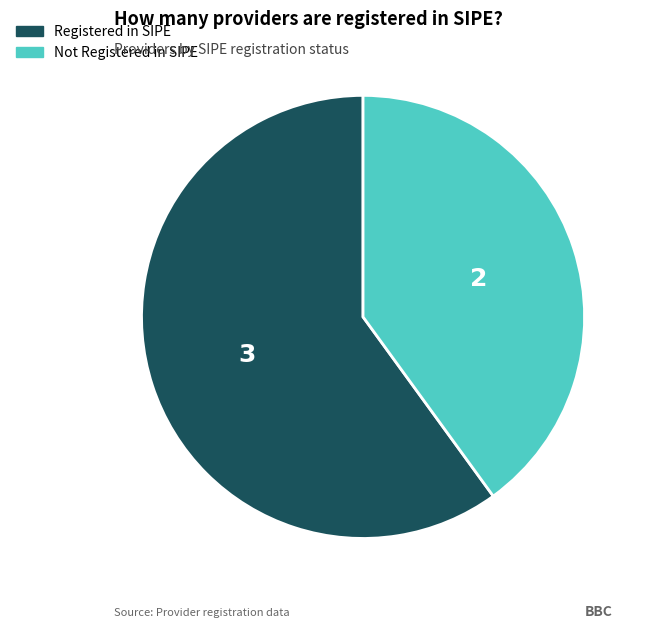

Does any single category account for the majority?

Yes